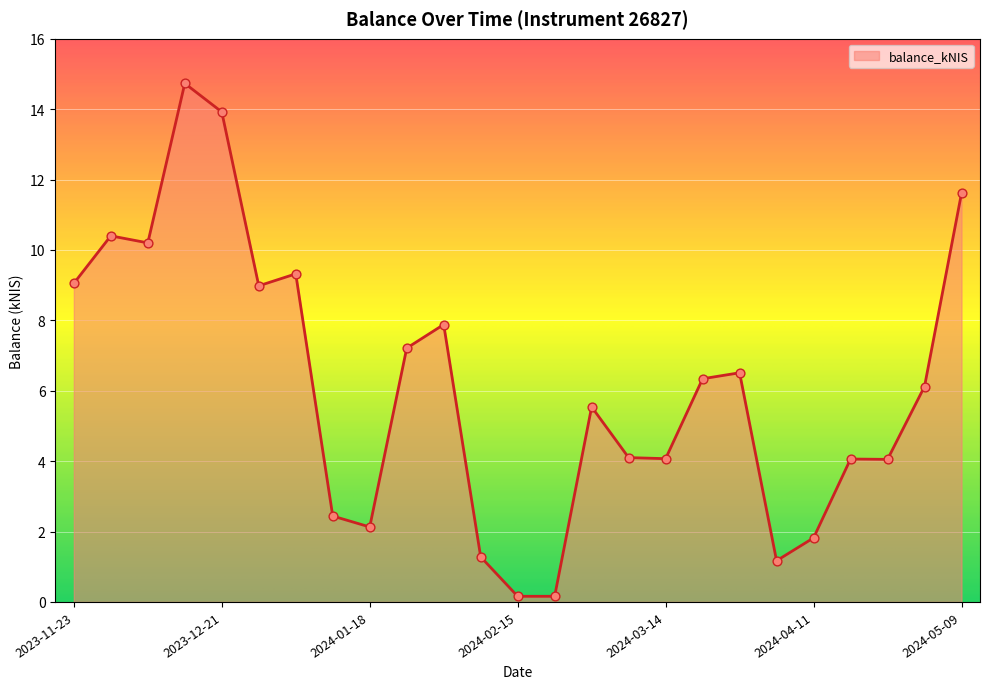

What is the greatest value displayed?

14.7